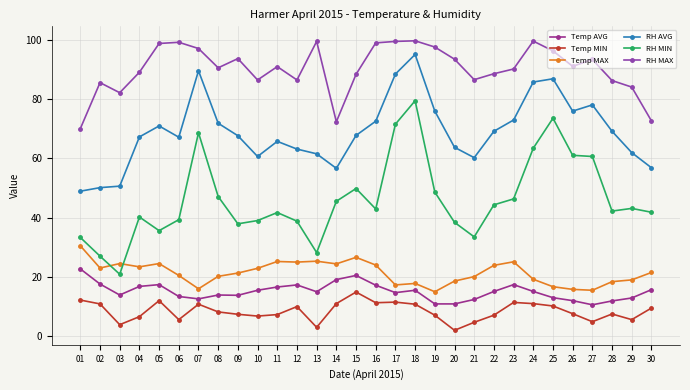

At which category does Temp MAX reach its first local peak?

03